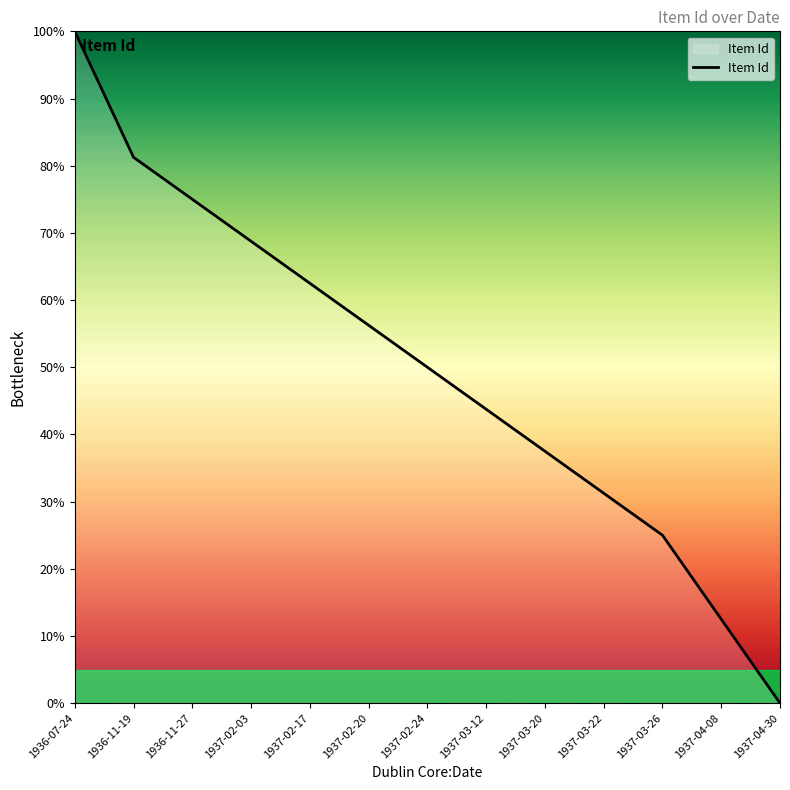

What is the difference between the values at 1936-07-24 and 1937-03-20?

62.5